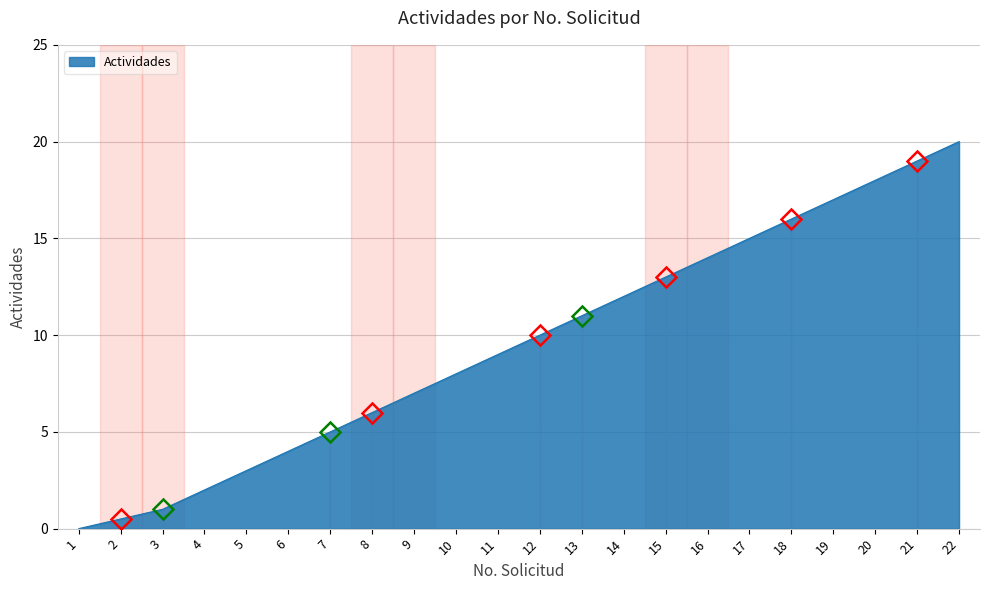

List the labels in order of value, smallest first.

1, 2, 3, 4, 5, 6, 7, 8, 9, 10, 11, 12, 13, 14, 15, 16, 17, 18, 19, 20, 21, 22